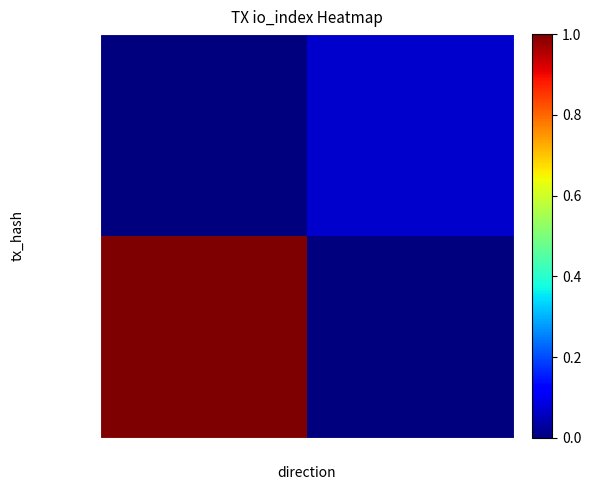

What is the greatest value displayed?

1.0